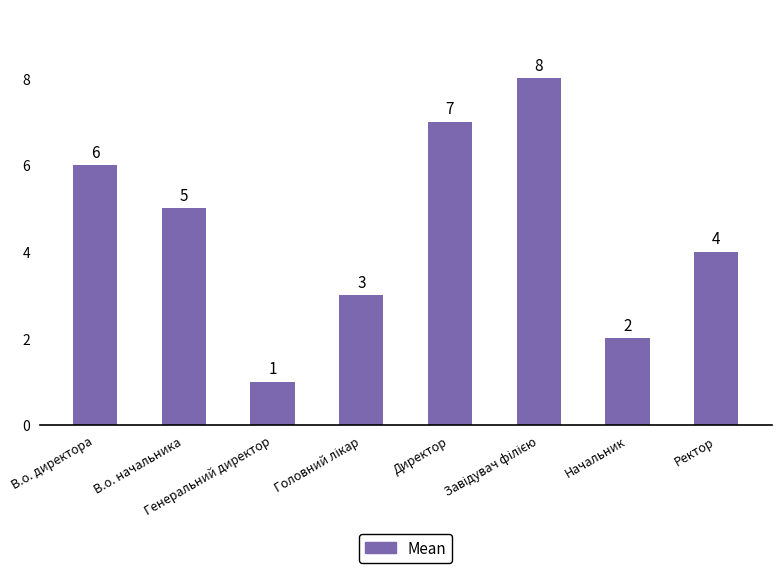

Where does the data first go above 5?

В.о. директора